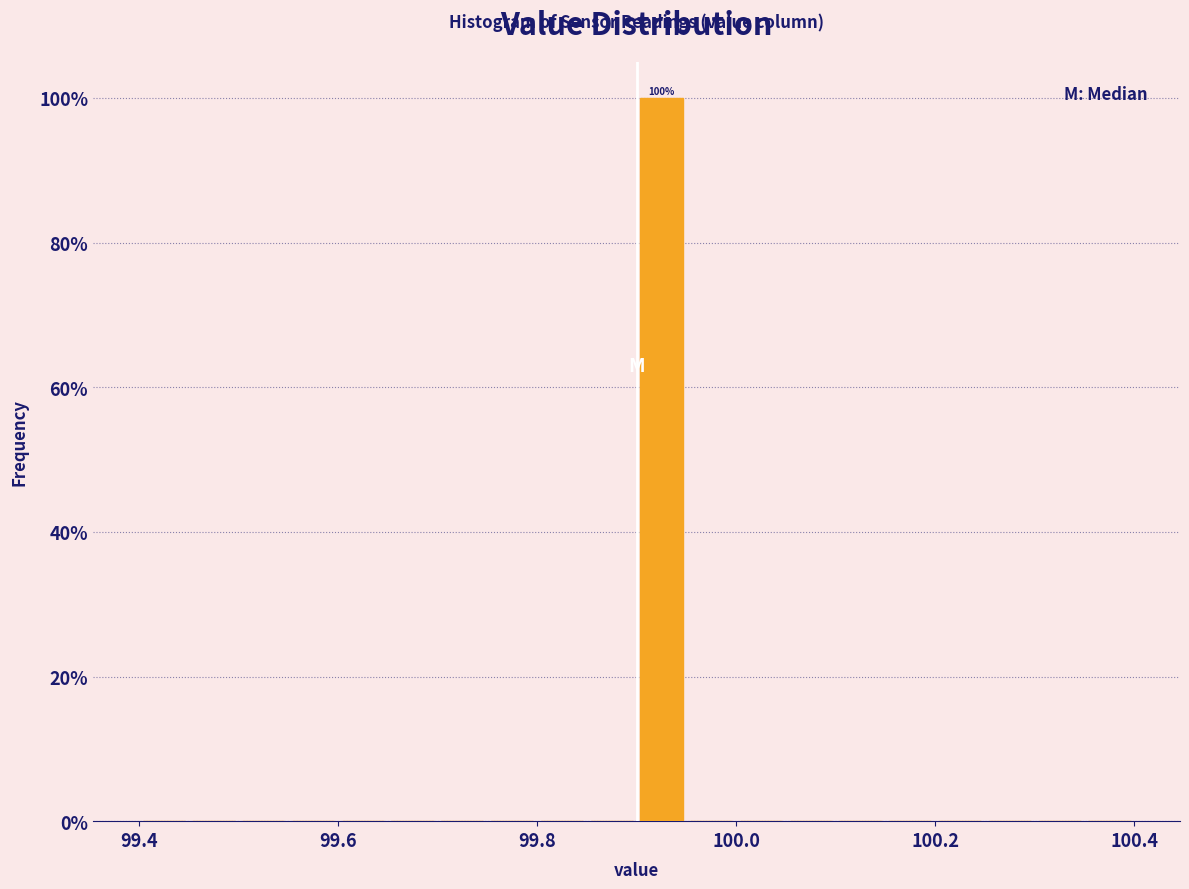

Read against the x-axis, roughly where is the centre of the tallest bar?

99.92